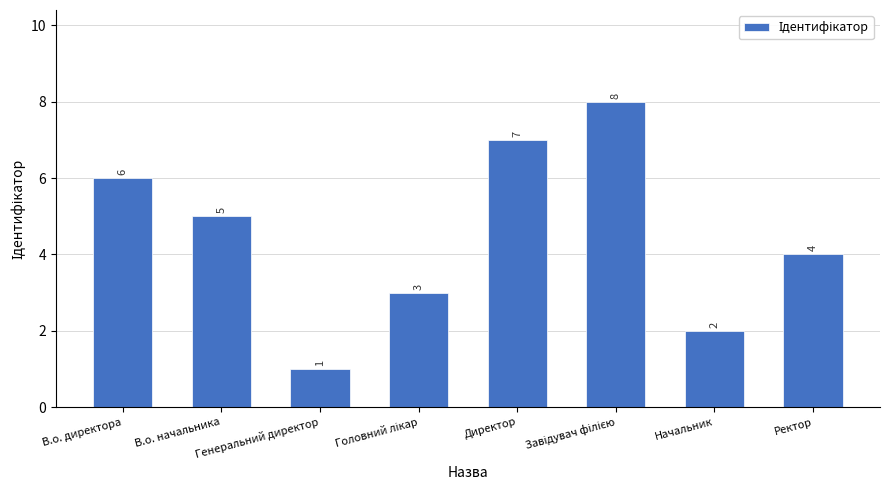

The chart shows a value of 7 at Директор. True or false?

True